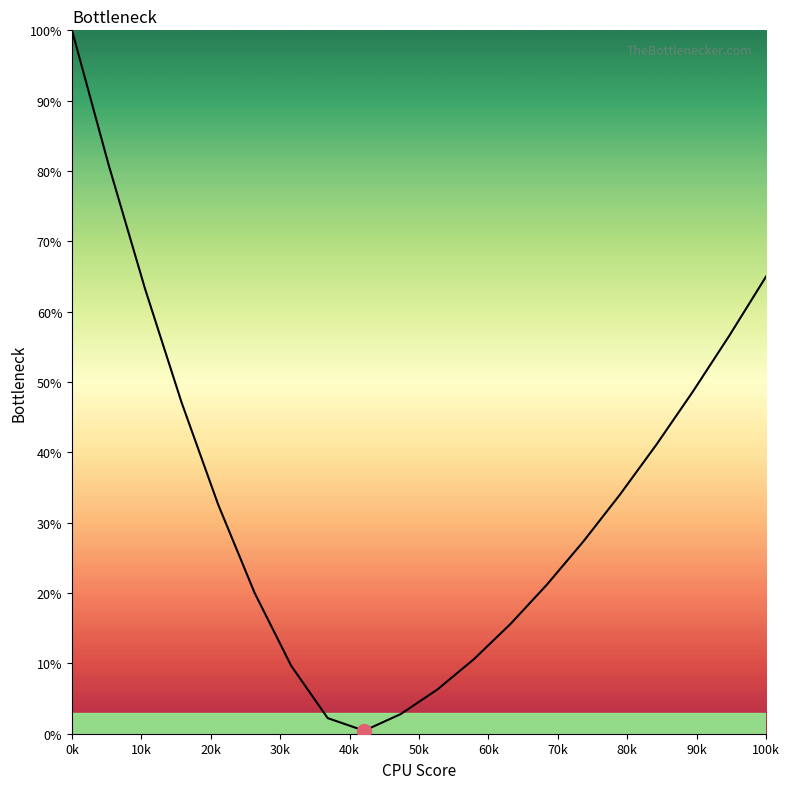

What is the greatest value displayed?

100.0